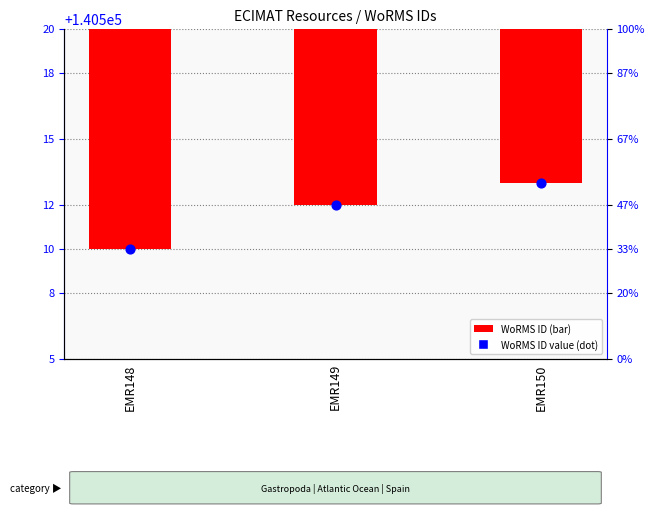

What is the total value across all series at EMR149?

140520